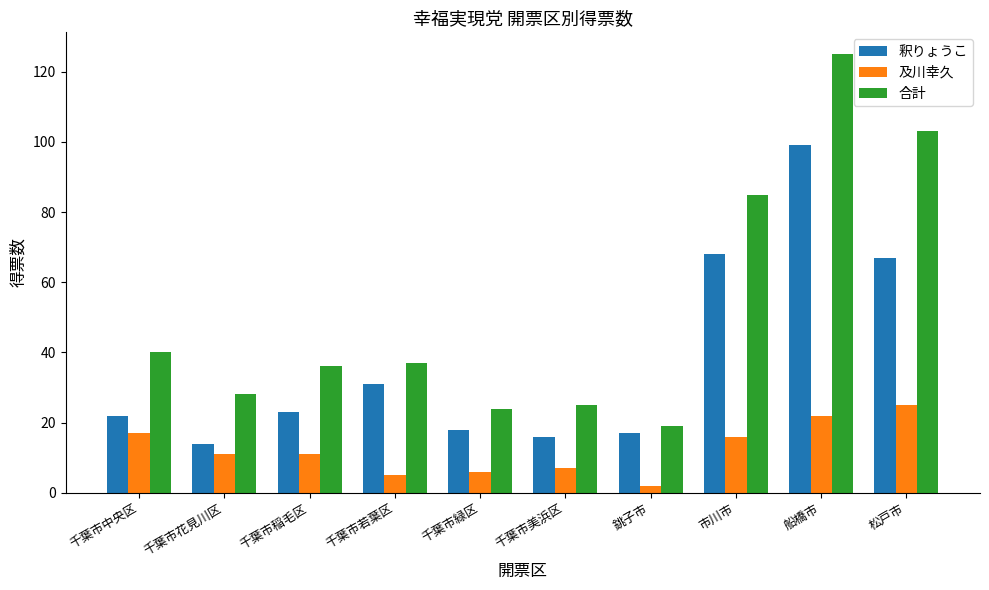

Where does the 及川幸久 series first go above 11?

千葉市中央区